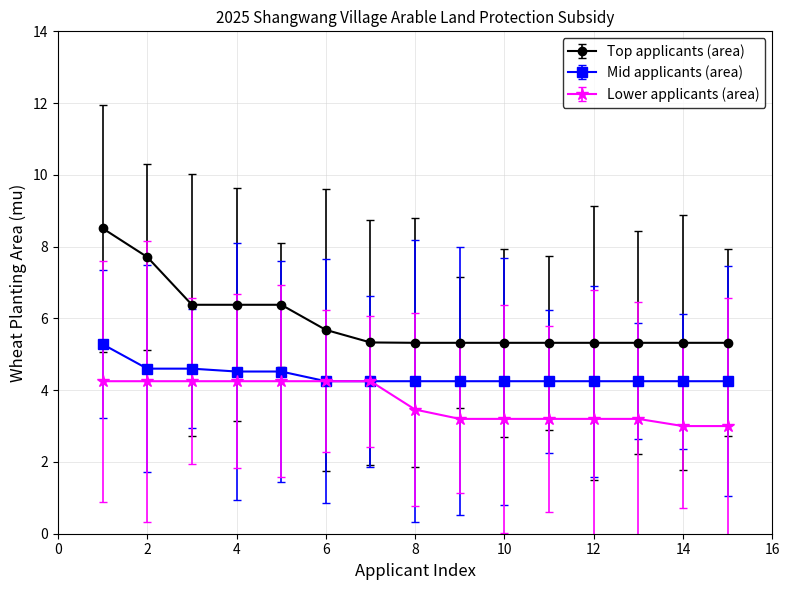

How many lines are shown in the chart?

3